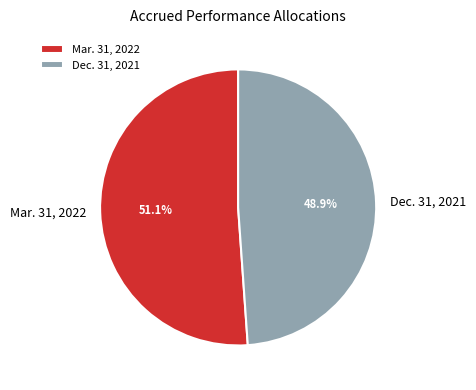

Is it true that Mar. 31, 2022 is 57% of the pie?

False